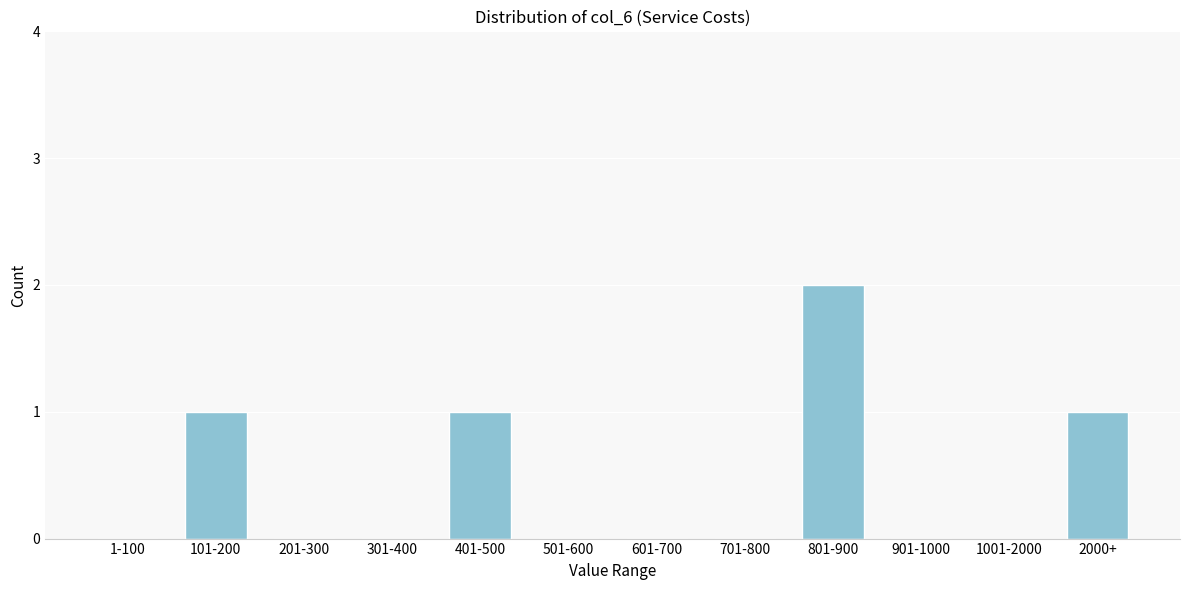

Reading left to right, what are all the values shown in this chart?

1-100=0	101-200=1	201-300=0	301-400=0	401-500=1	501-600=0	601-700=0	701-800=0	801-900=2	901-1000=0	1001-2000=0	2000+=1